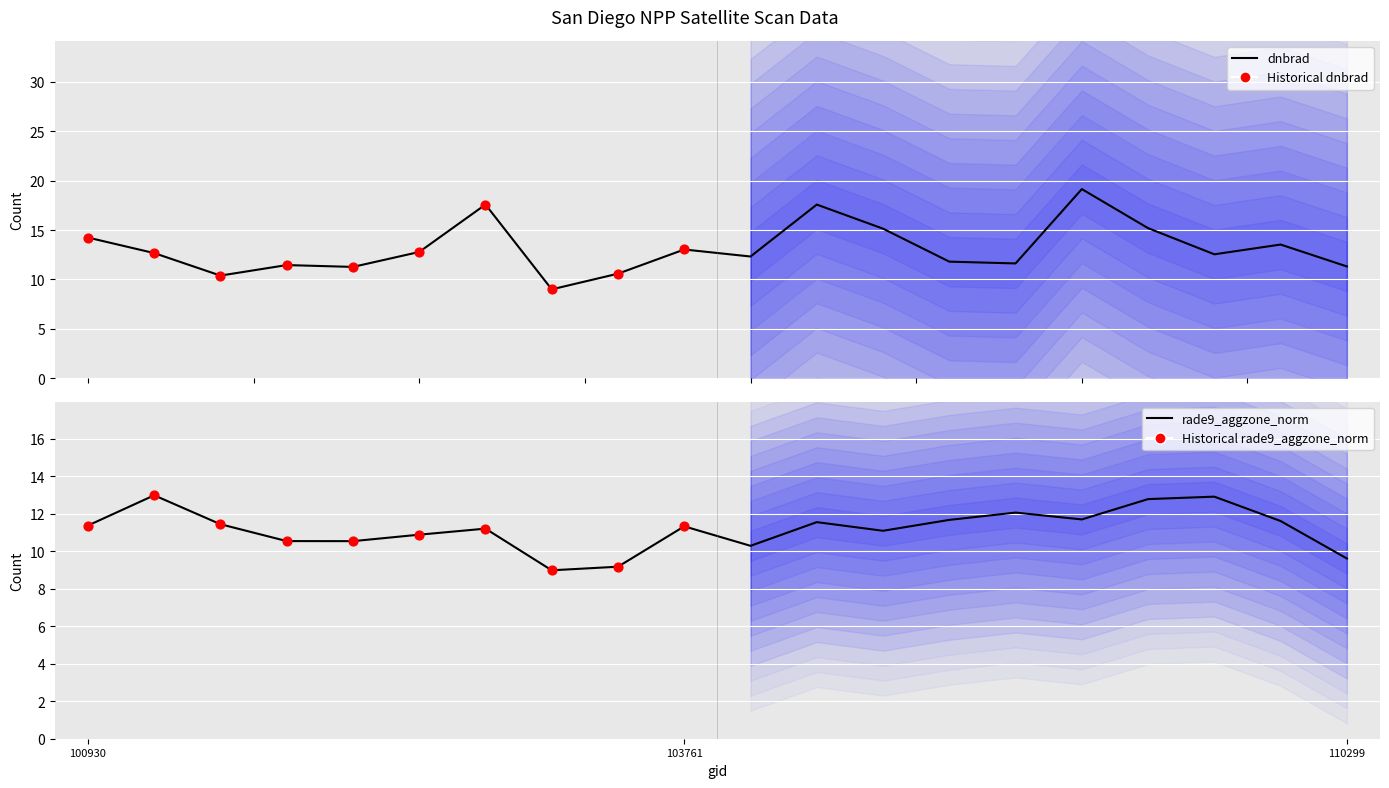

Which series contains the highest Y value?

dnbrad